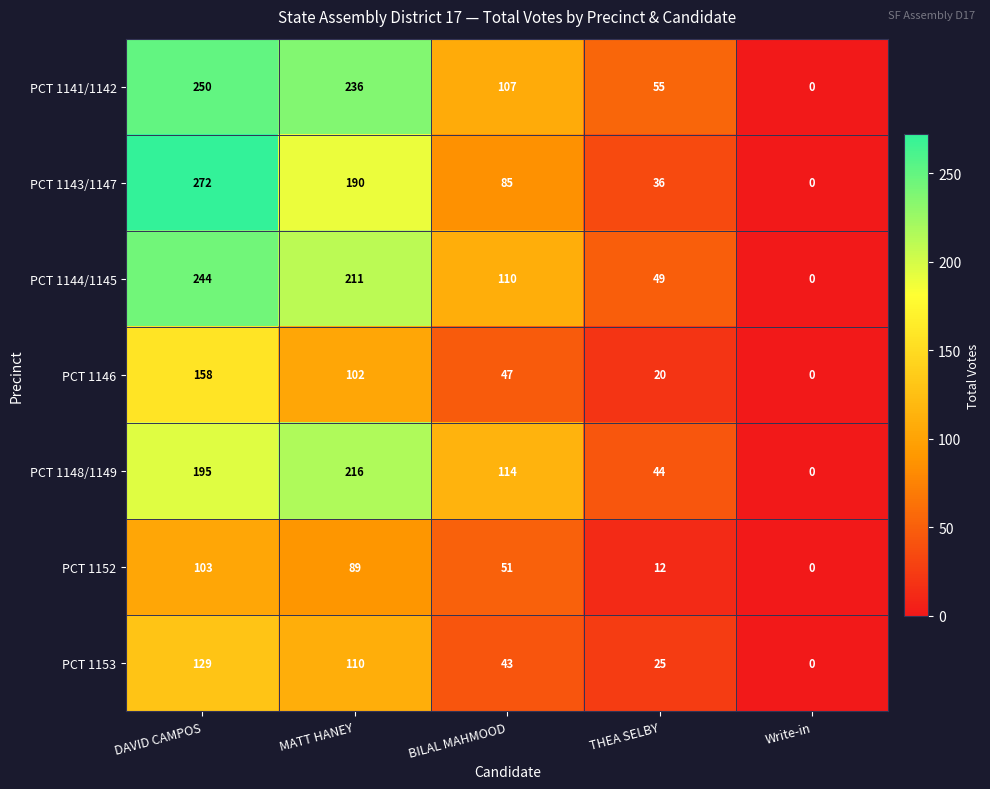

Is it true that PCT 1144/1145 equals 49 at THEA SELBY?

True